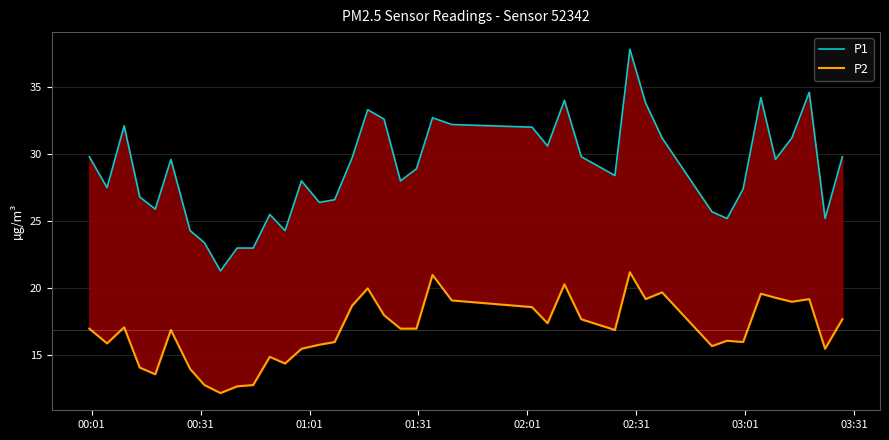

What is the difference between the second highest and minimum values in the P1 series?

13.3